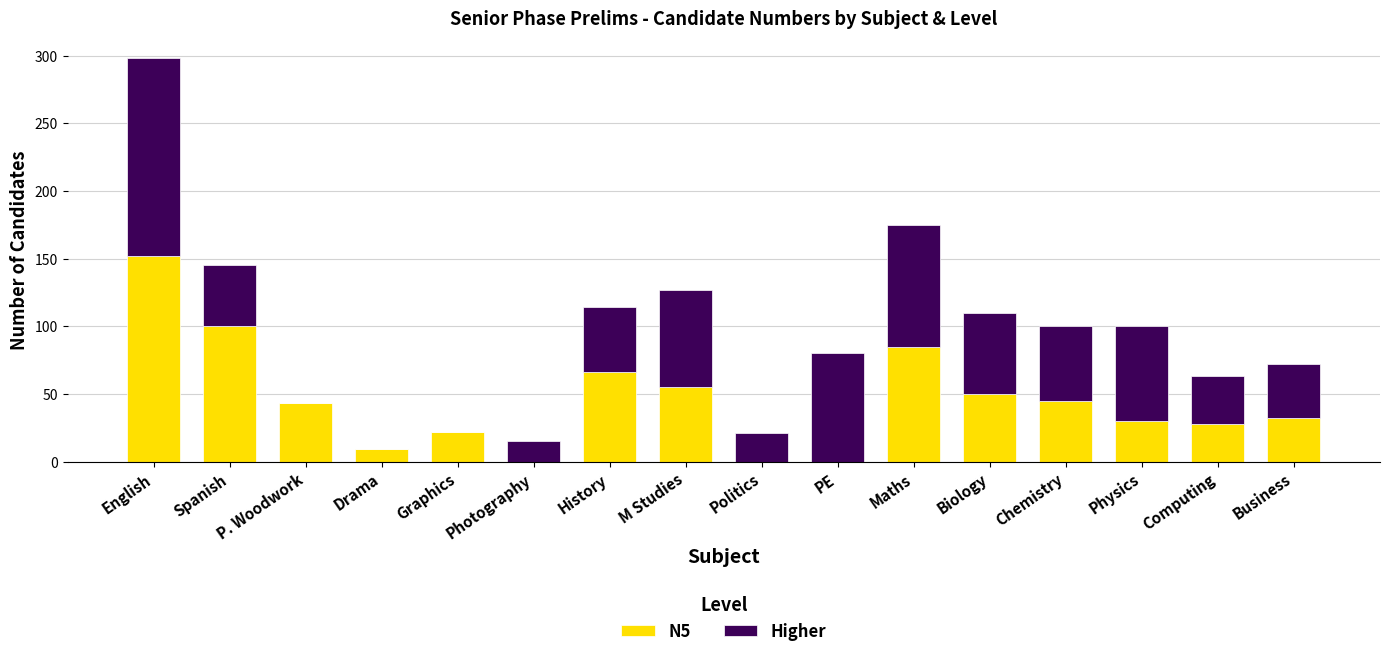

At which label does N5 reach its peak?

English